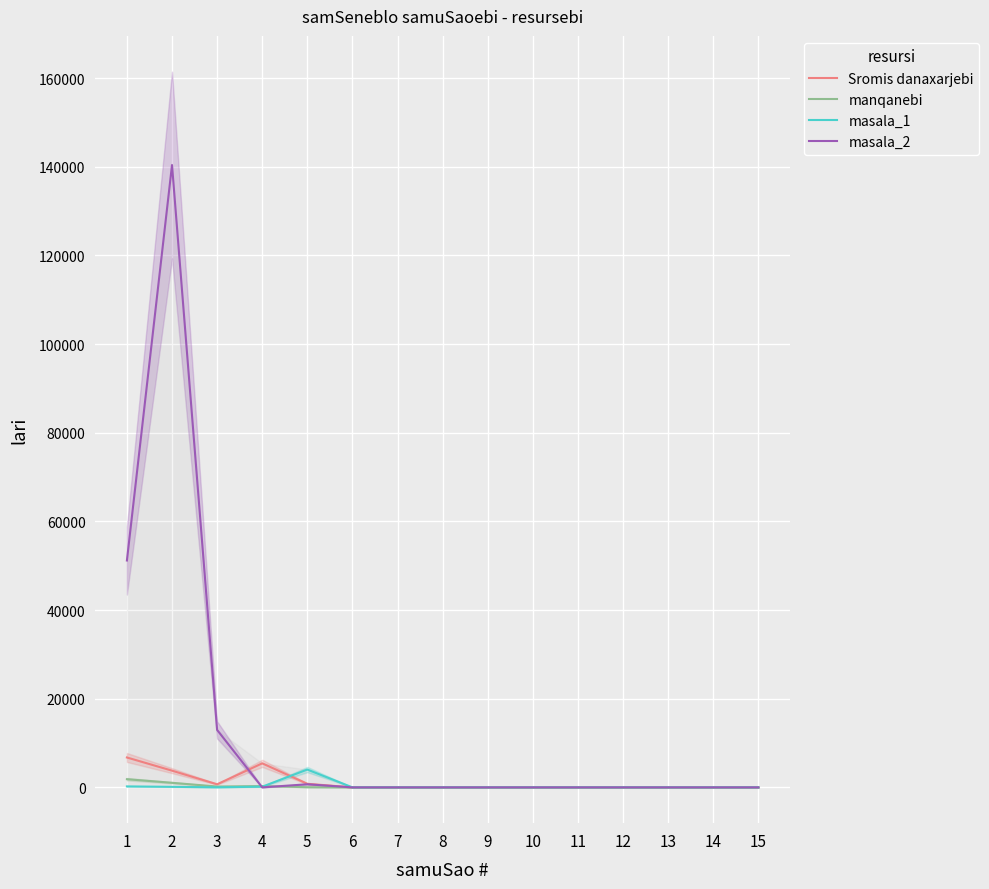

At which category does masala_2 reach its first local valley?

4